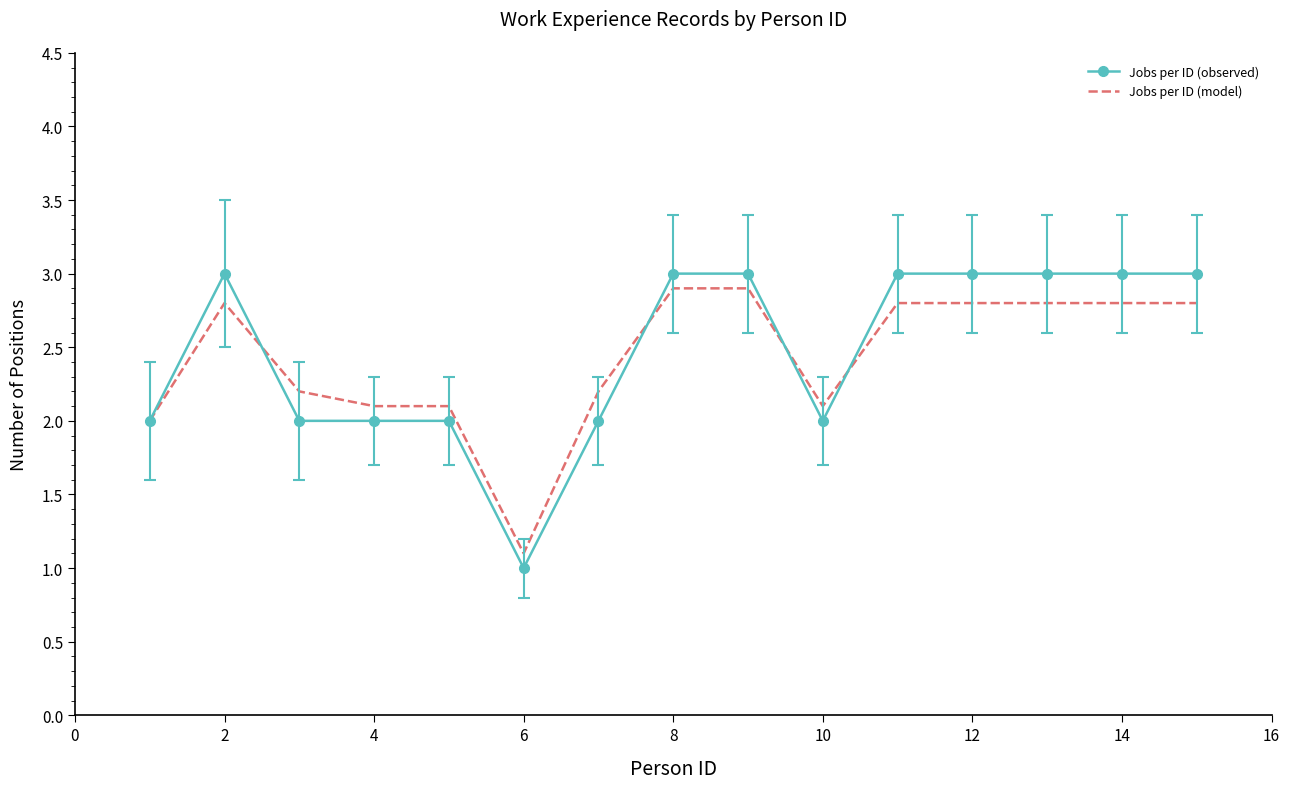

Which series has the largest range (max minus min)?

Jobs per ID (observed)